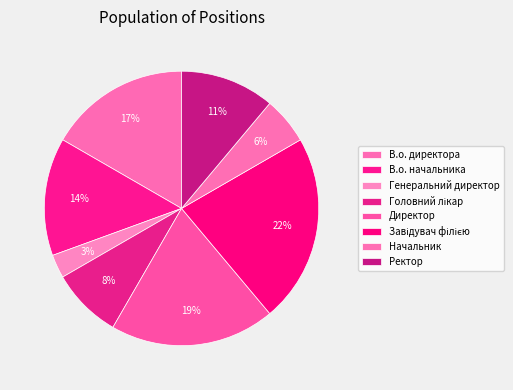

How many segments does this pie chart have?

8